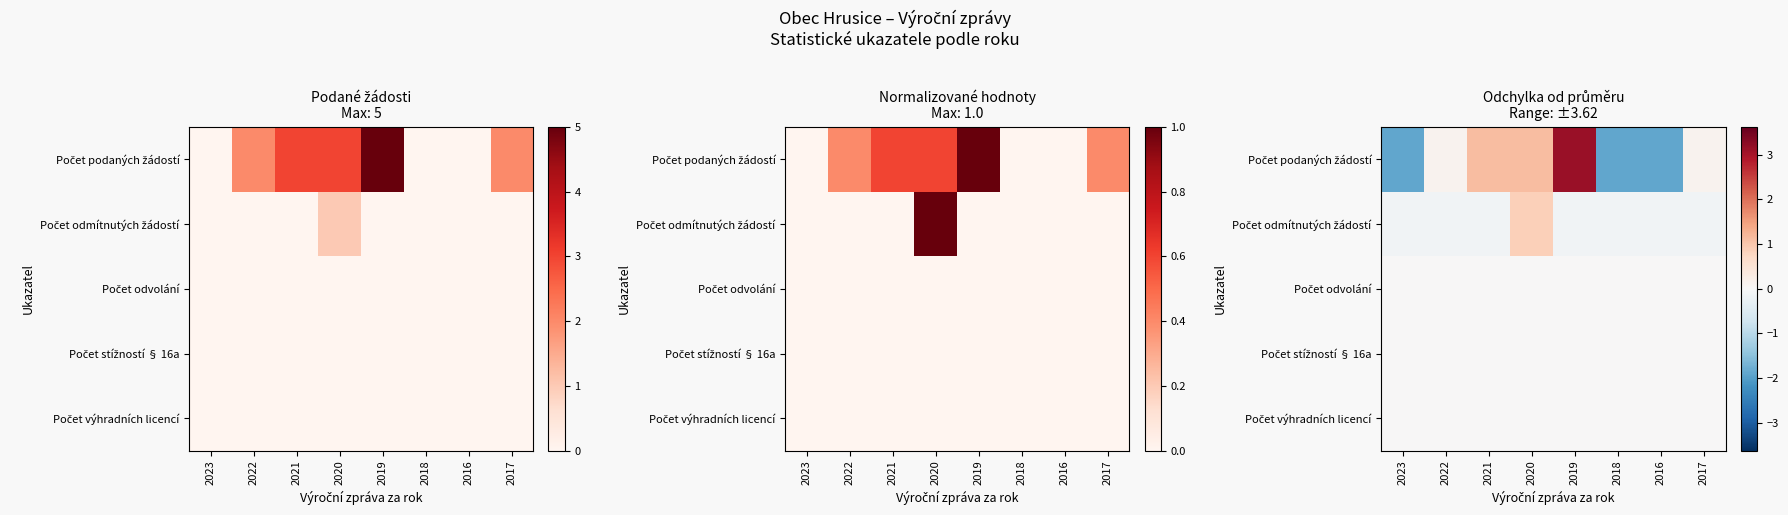

List the series in order of their peak value, highest first.

Počet podaných žádostí, Počet odmítnutých žádostí, Počet odvolání, Počet stížností § 16a, Počet výhradních licencí